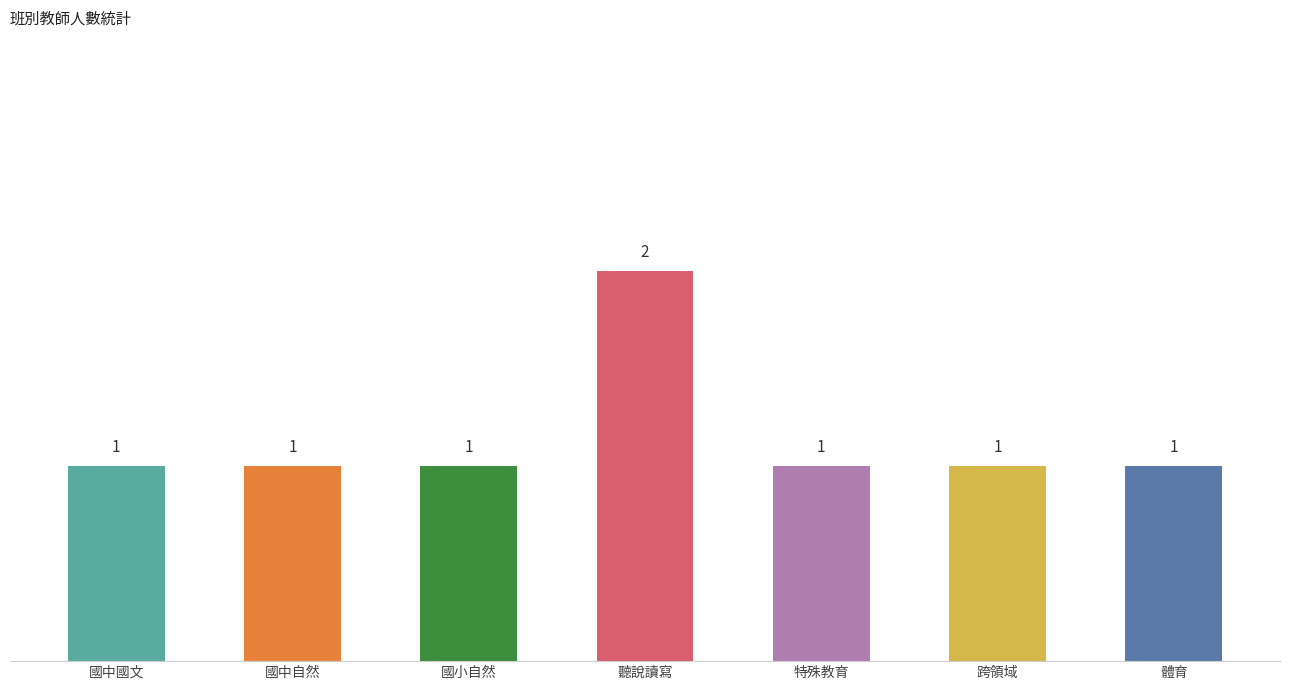

At which category does the chart reach its peak across all series?

聽說讀寫